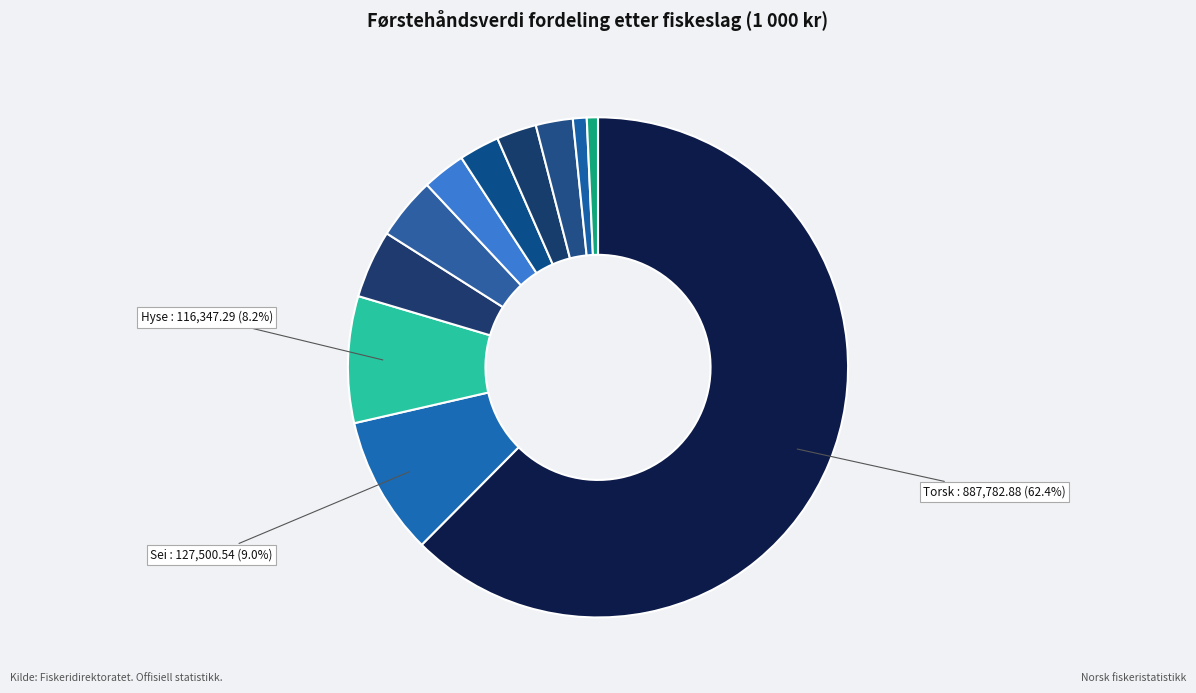

Which category has the smallest portion of the pie?

Andre skalldyr, bløtdyr og pigghuder